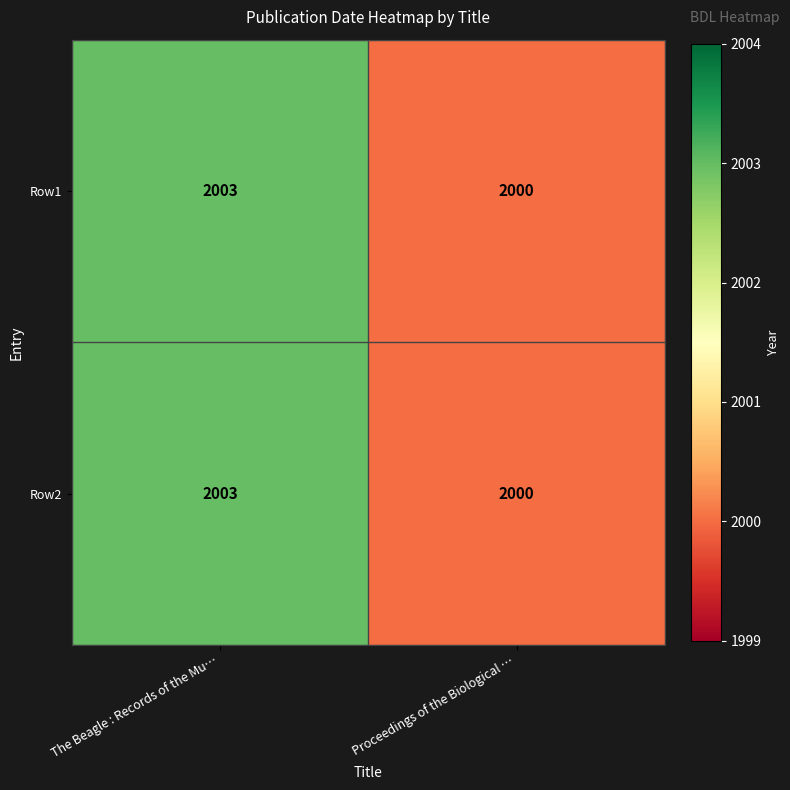

What is the smallest value displayed?

2000